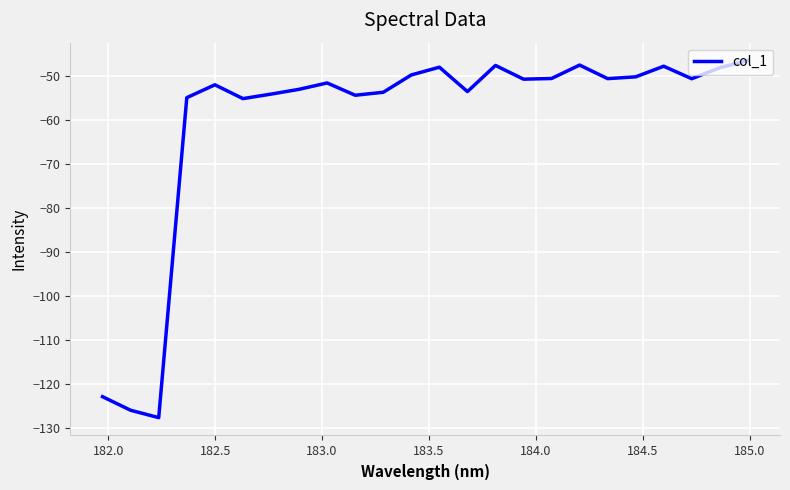

What is the difference between the maximum and minimum values?

81.1